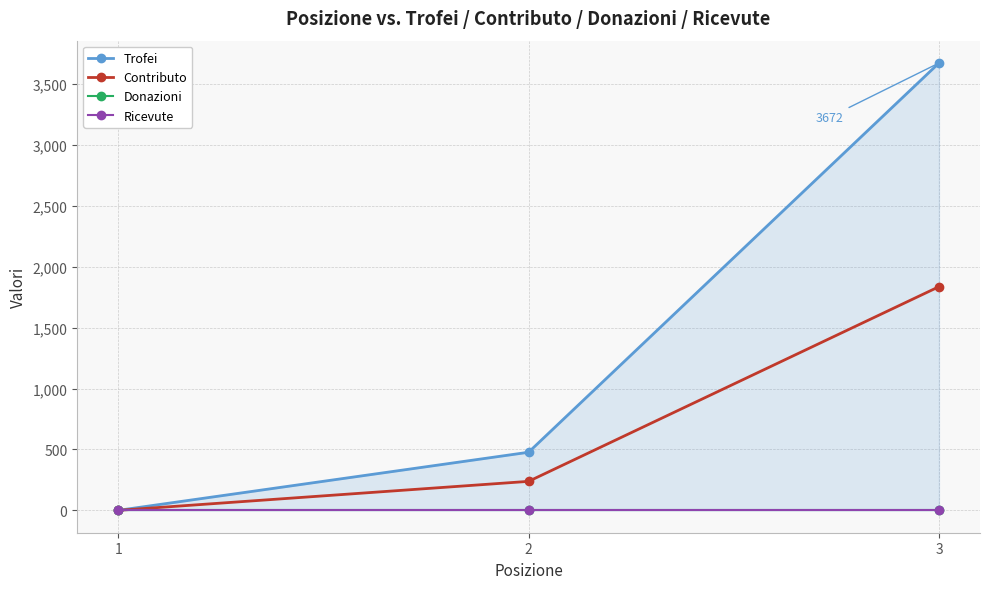

How many data points in Contributo are less than 238?

1